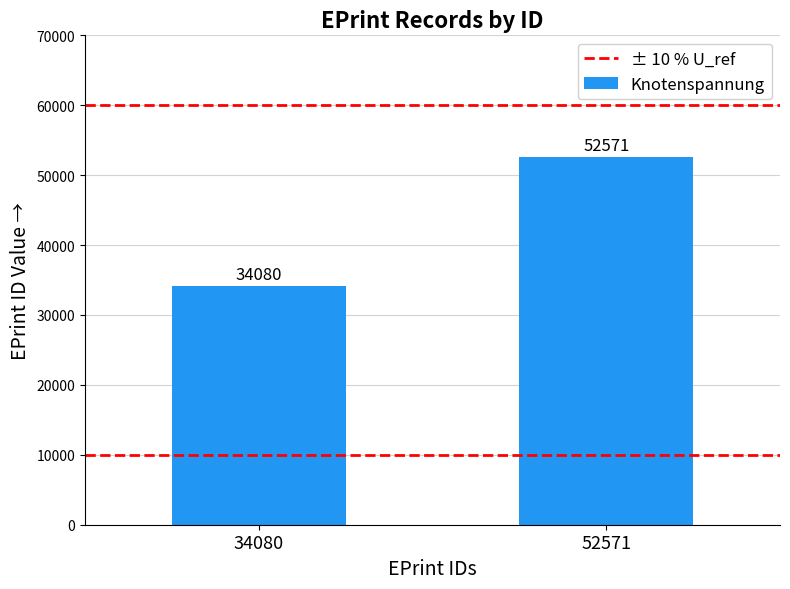

Is it true that the value at 52571 is 52571?

True